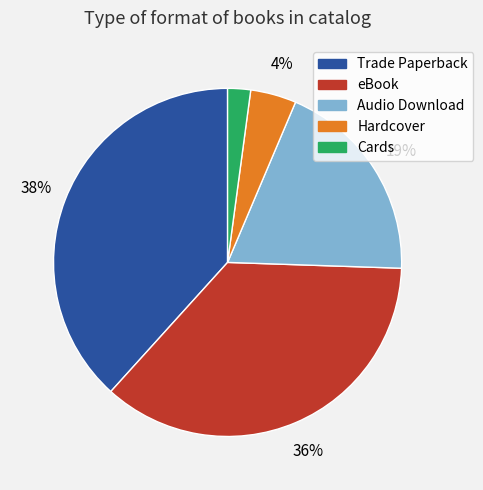

Rank the categories by value from lowest to highest.

Cards, Hardcover, Audio Download, eBook, Trade Paperback